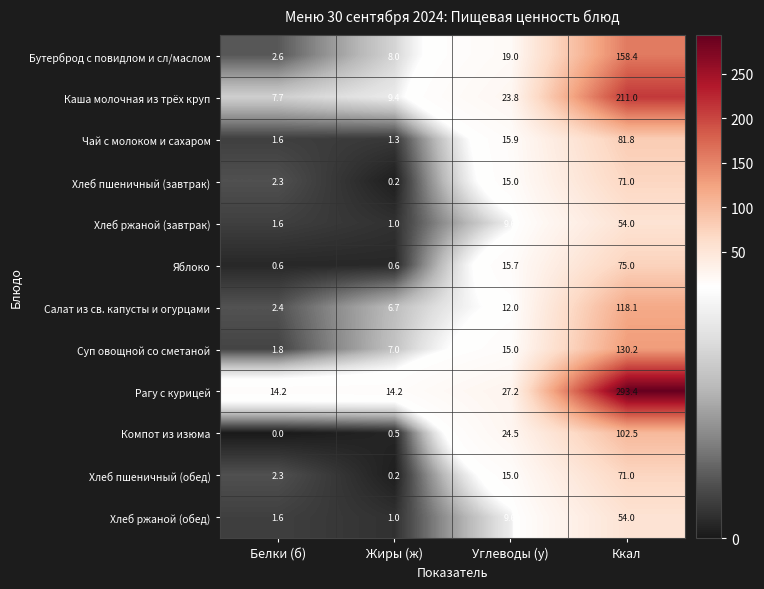

How many distinct data groups are displayed?

12